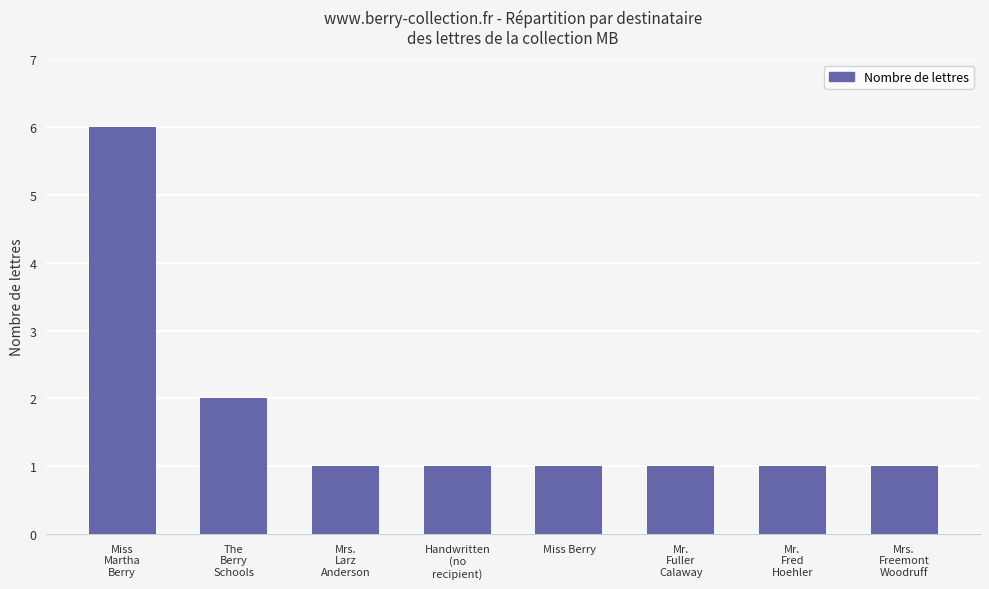

What position from the right is Mrs.
Freemont
Woodruff?

1